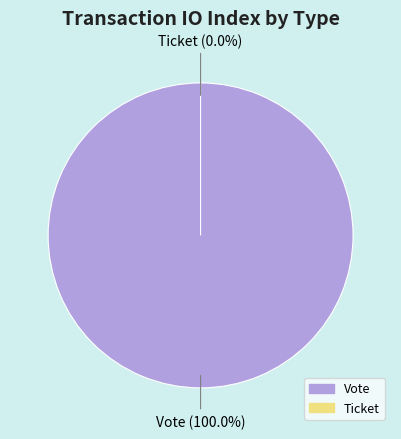

Is there a majority slice in this chart?

Yes